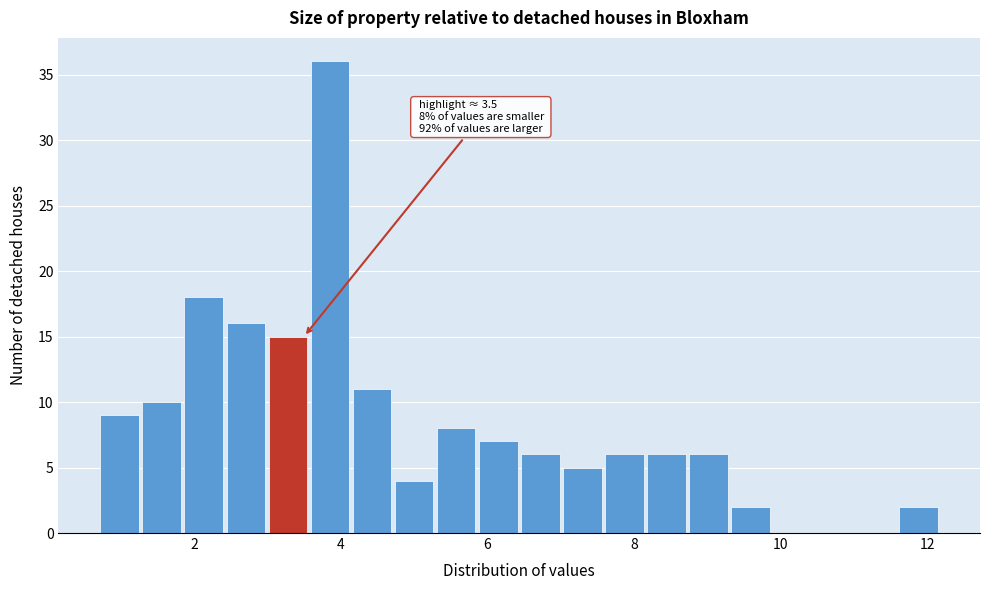

Around what value on the x-axis is the tallest bar? Give the approximate position of its centre, as read against the axis.

3.8